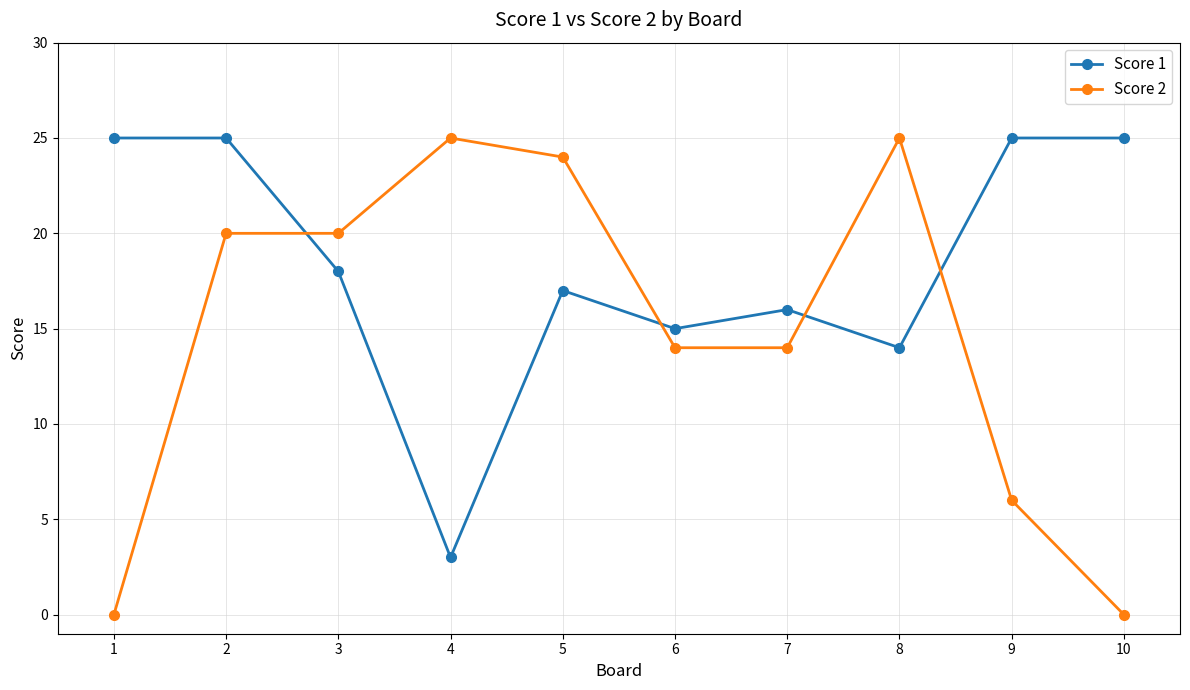

Which series changed the most between 1 and 7?

Score 2